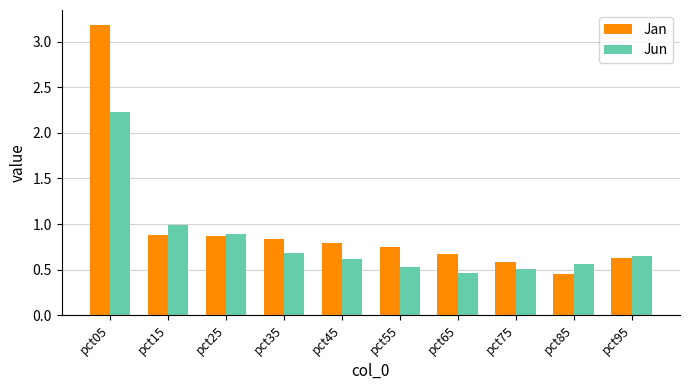

What is the sum of the Jan values at pct75 and pct15?

1.5